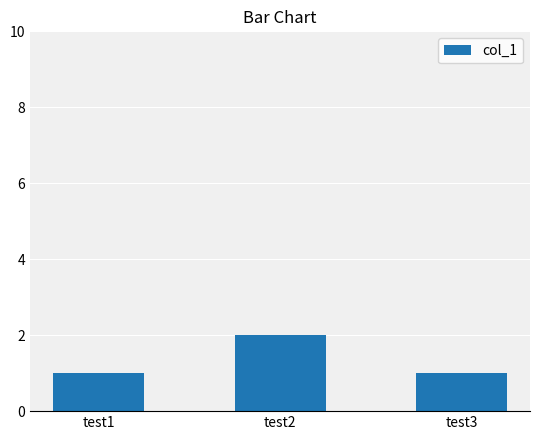

Between test2 and test3, which is larger?

test2